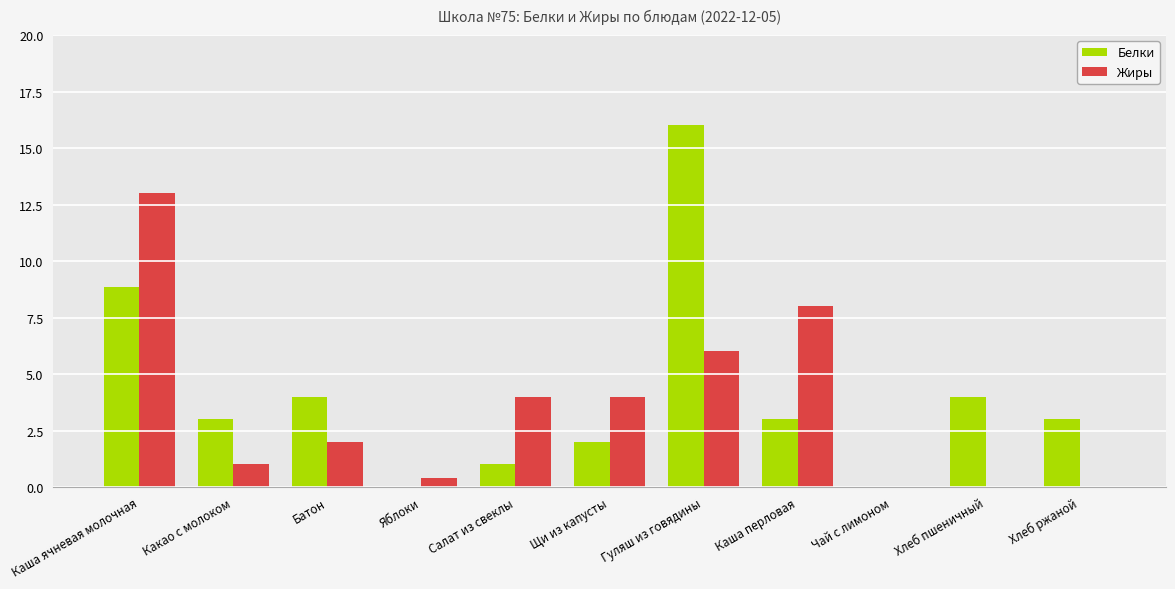

How many groups of bars are there?

11